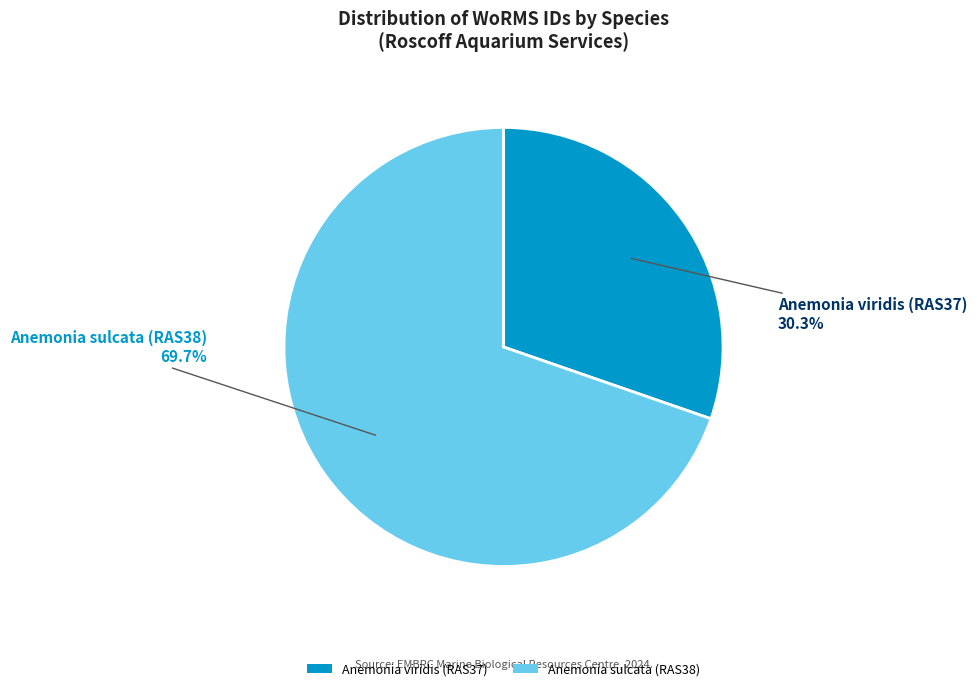

To the nearest percent, what is the difference between the largest and smallest slice percentages?

39%